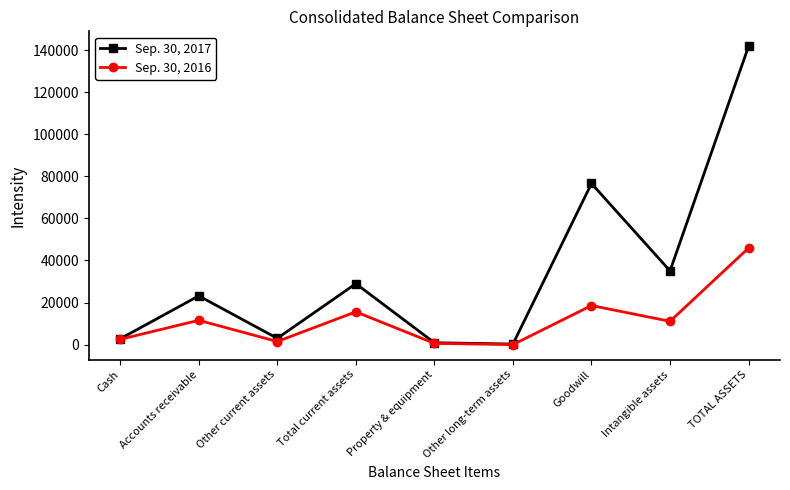

Which label corresponds to the largest value in the chart?

TOTAL ASSETS